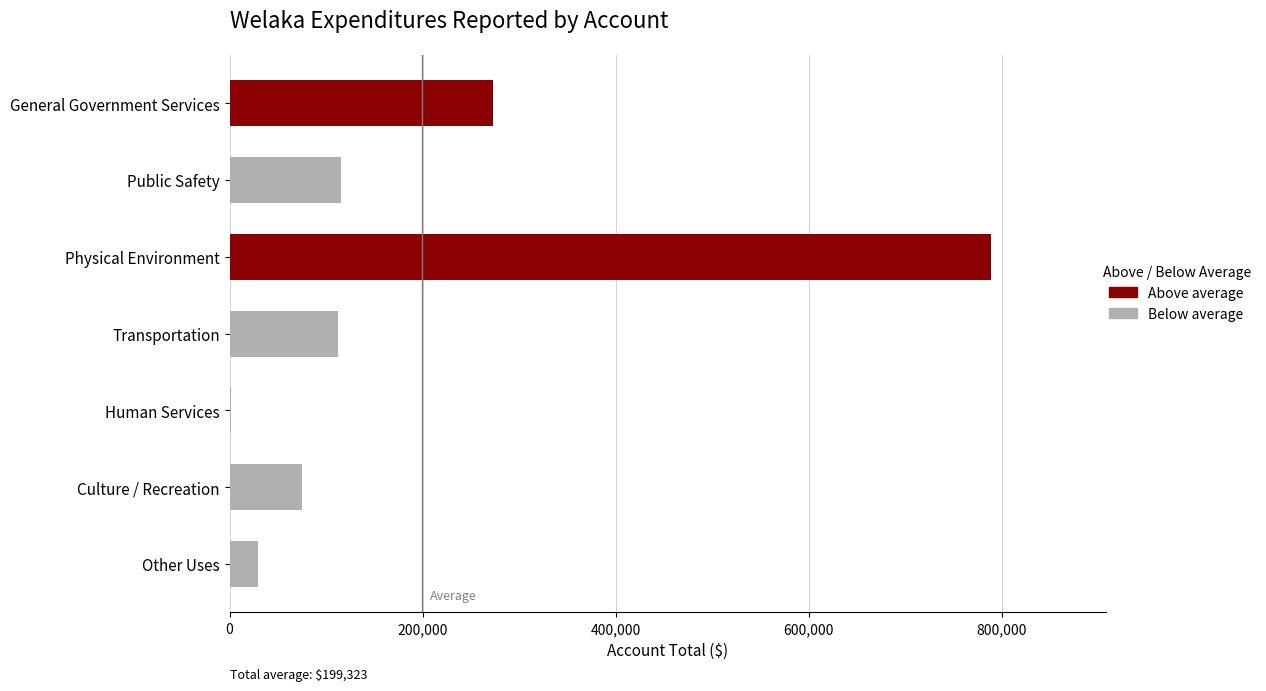

Approximately how many times larger is the value at Public Safety compared to Transportation?

1.0